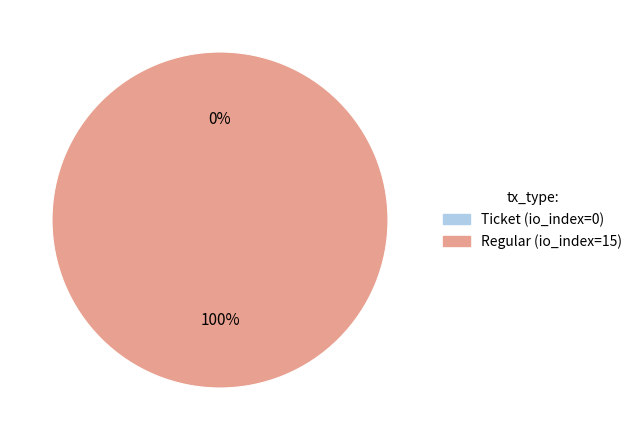

Is there any slice that represents more than half of the pie?

Yes